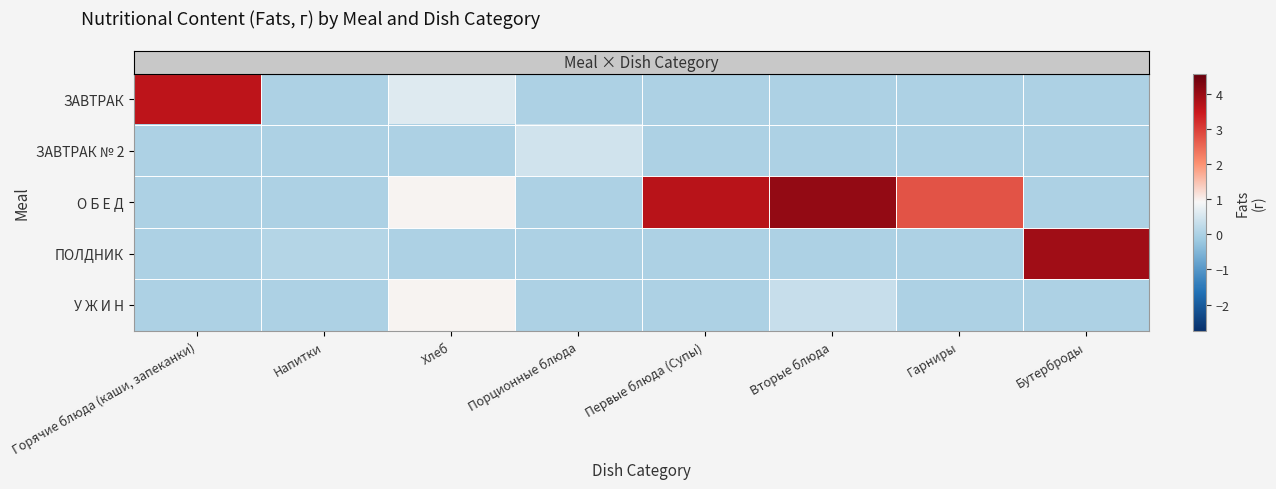

Between Напитки and Первые блюда (Супы), which series saw the biggest shift?

row_2